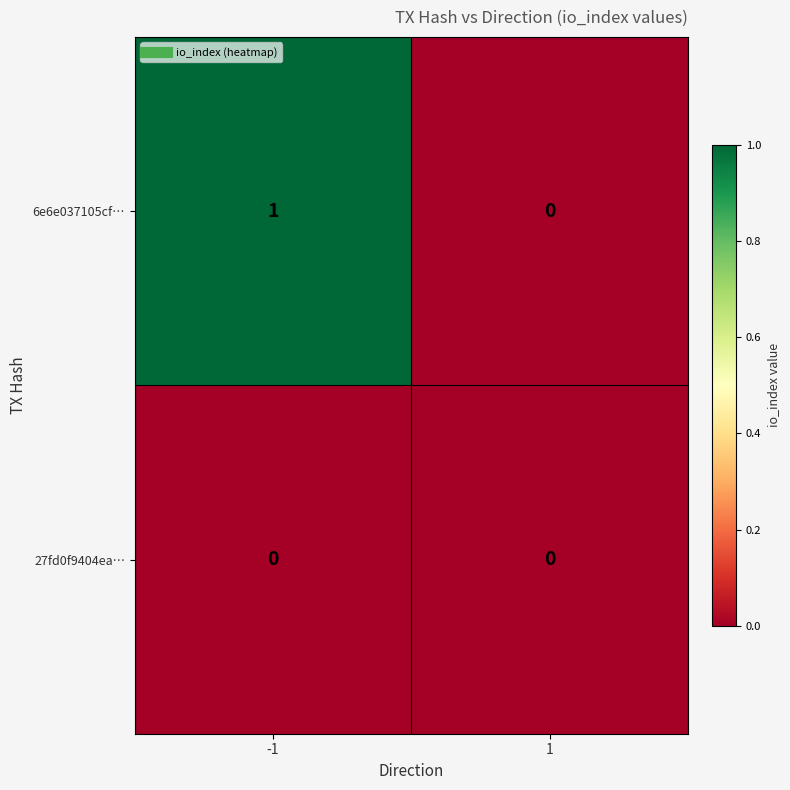

List the labels in order of 6e6e037105cf… value, smallest first.

1, -1